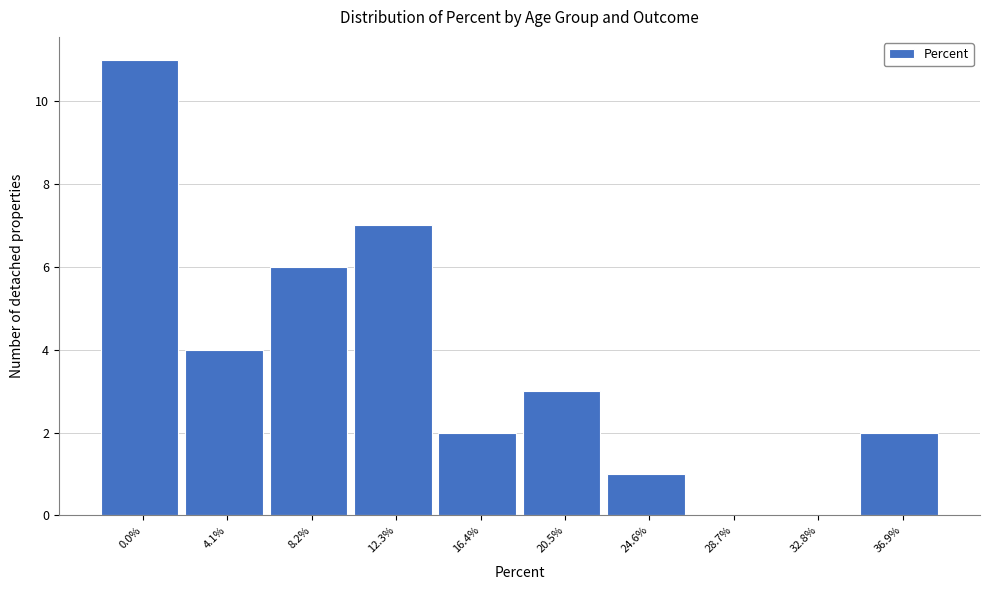

Reading left to right, list all the values displayed in this chart.

0.0%=11	4.1%=4	8.2%=6	12.3%=7	16.4%=2	20.5%=3	24.6%=1	28.7%=0	32.8%=0	36.9%=2